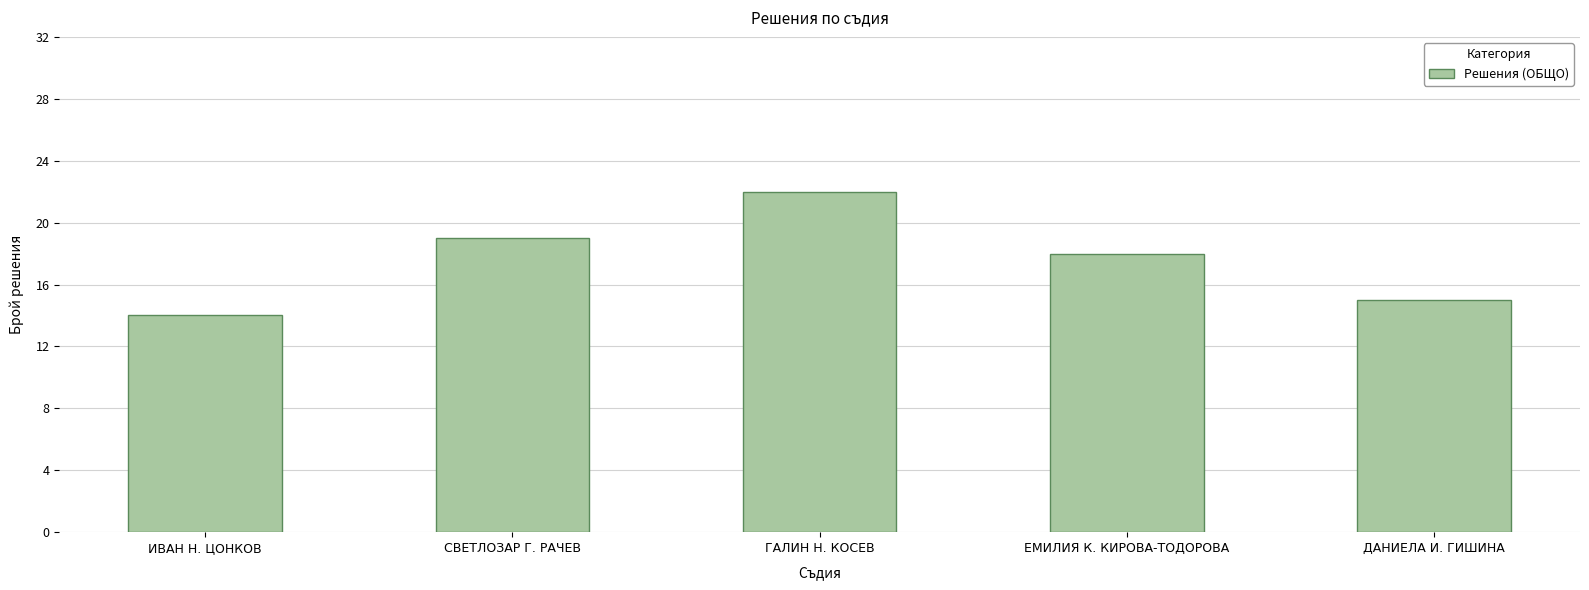

True or false: the data shows 22 at ГАЛИН Н. КОСЕВ.

True